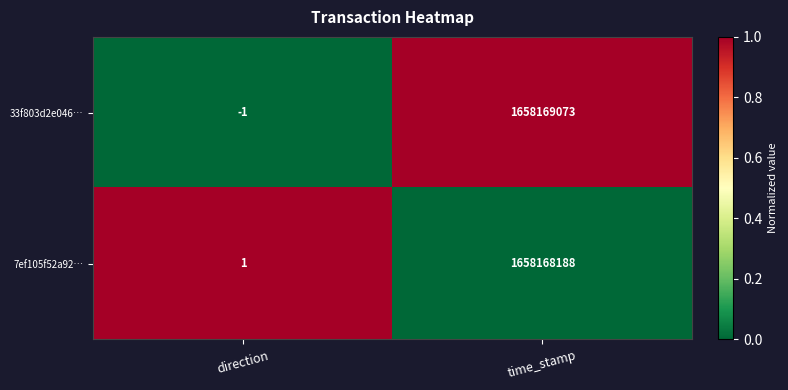

How many negative values does the 33f803d2e046… series have?

1